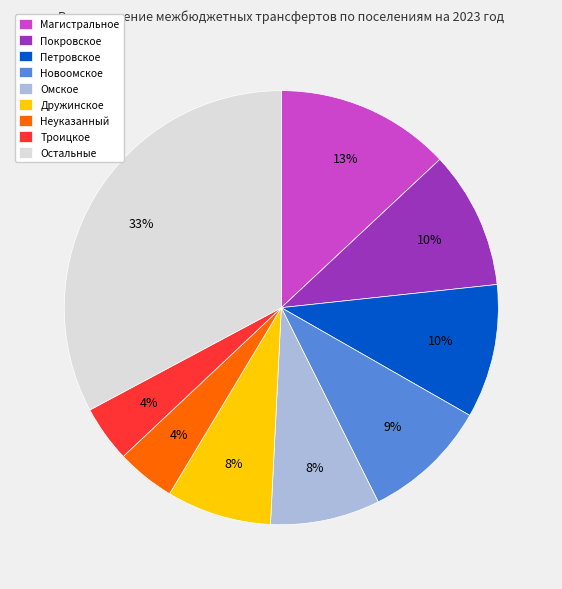

To the nearest percent, what is the difference between the largest and smallest slice percentages?

29%